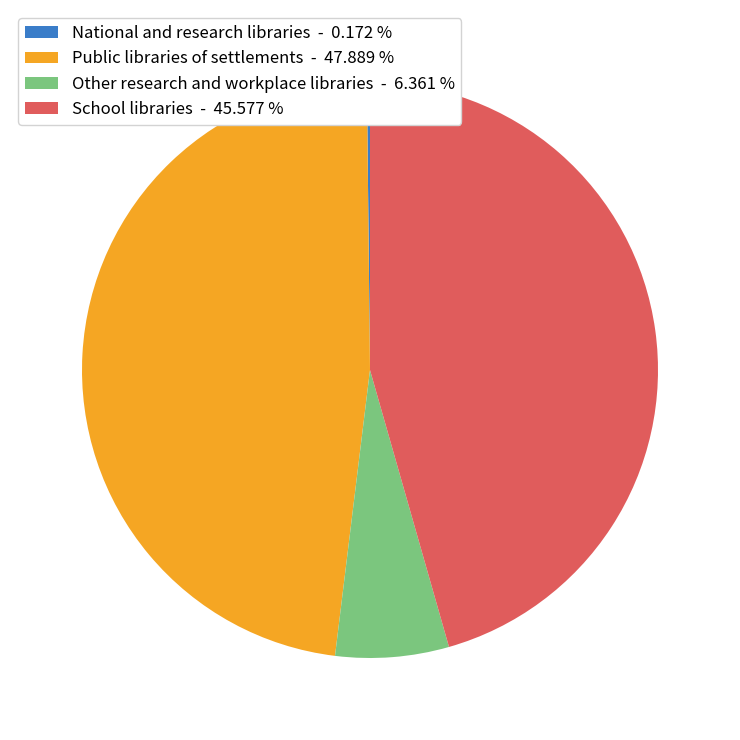

Does Public libraries of settlements - 47.889 % account for over 50% of the chart?

No